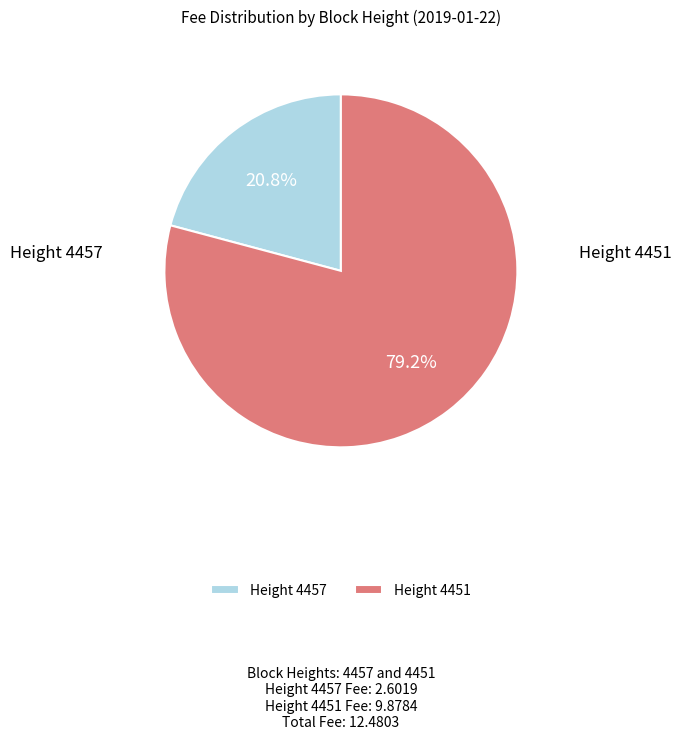

Which has a higher value, Height 4457 or Height 4451?

Height 4451